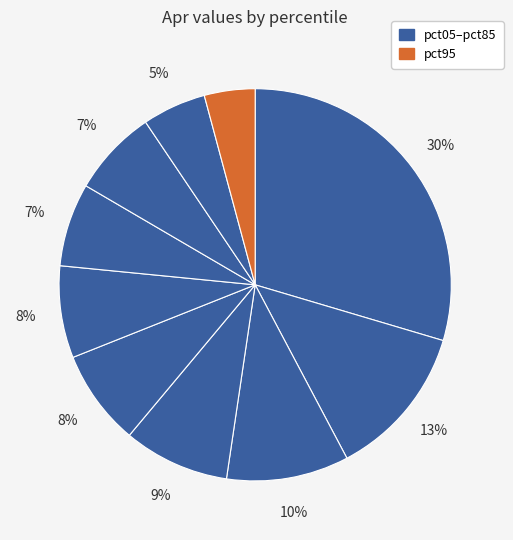

Which slice is the largest?

pct05